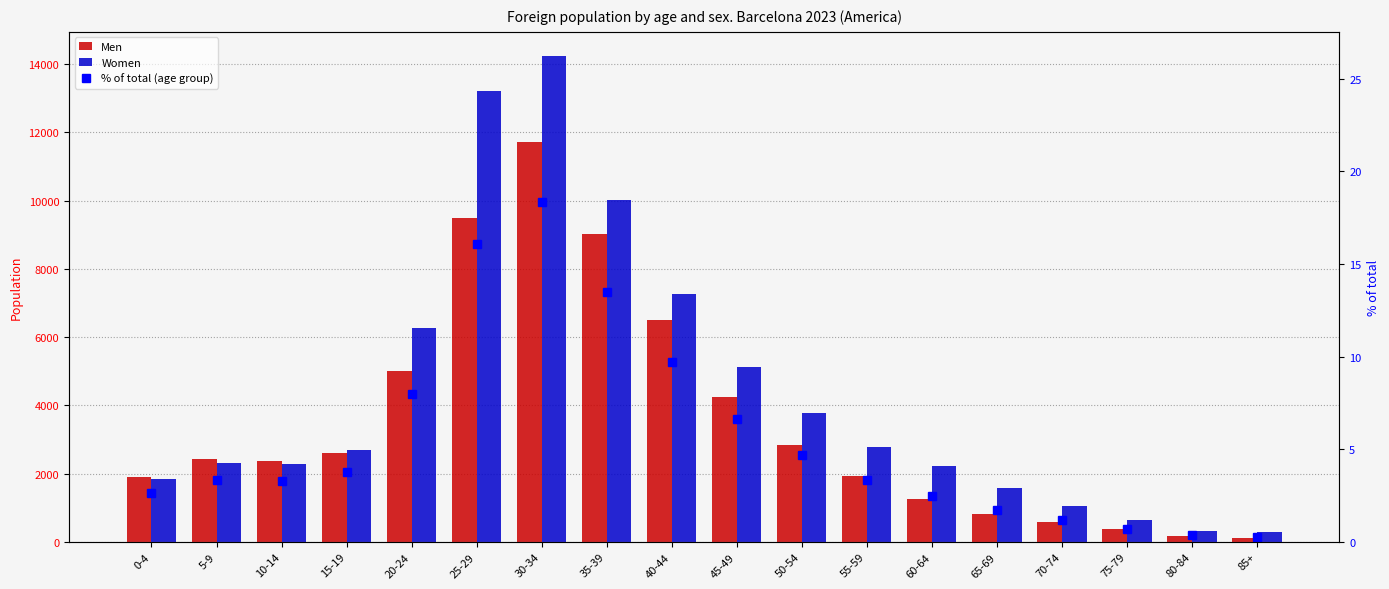

What is the sum of all Women values?

77938.0